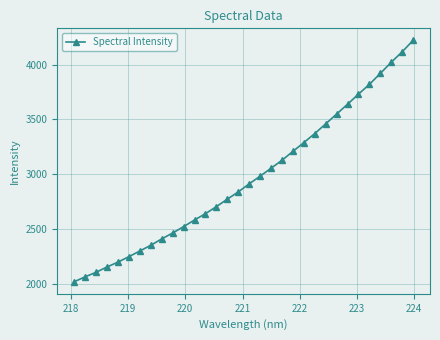

How many lines are shown in the chart?

1